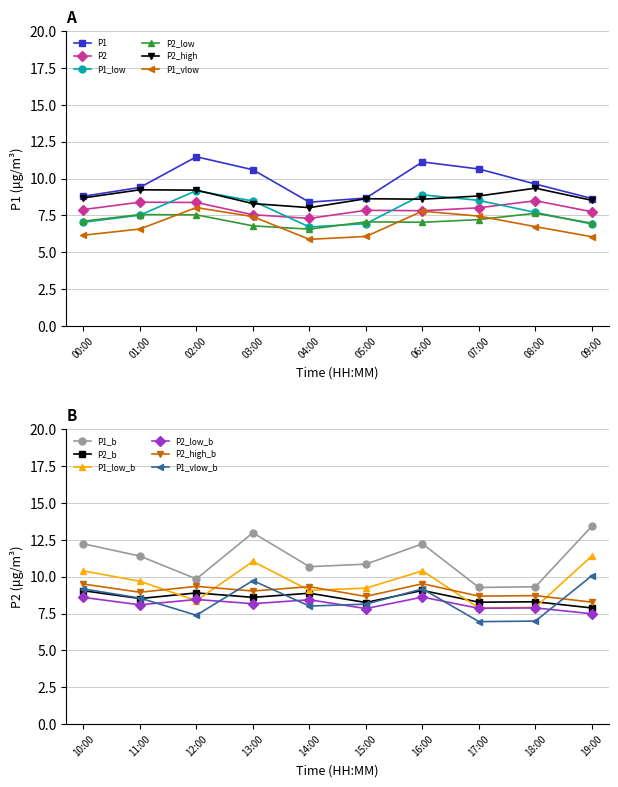

What is the value of the P2_low point at the 9th from the left?

7.7